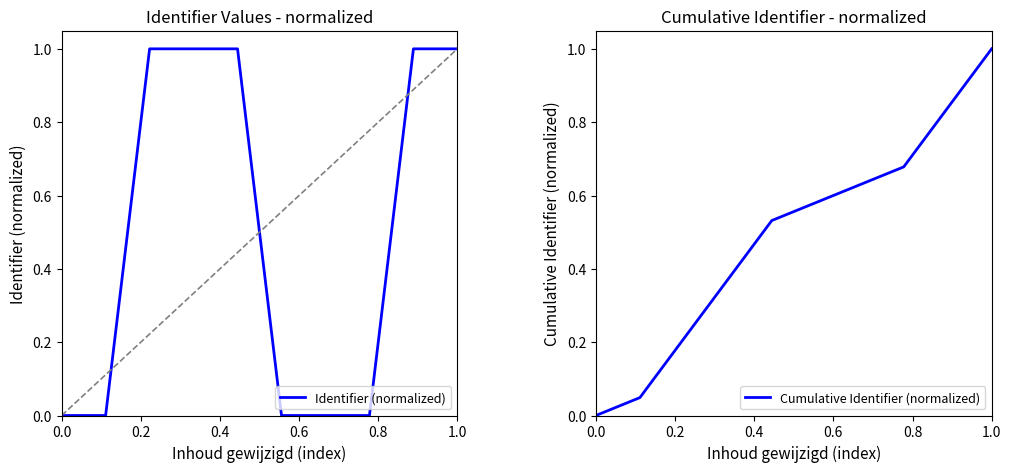

What is the sum of all Identifier (normalized) values?

5.0